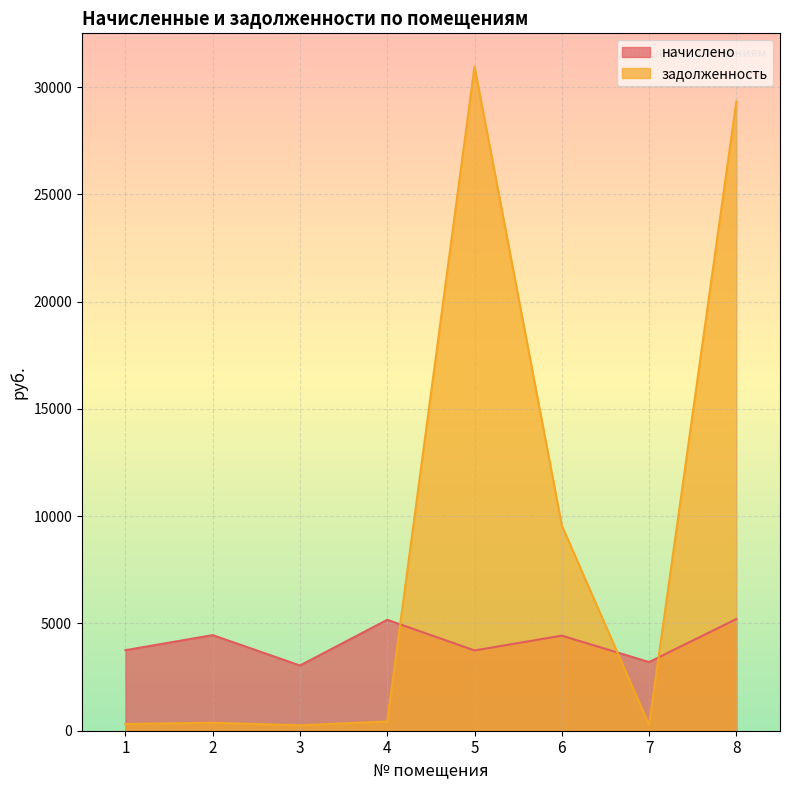

True or false: задолженность and начислено cross at least once.

True